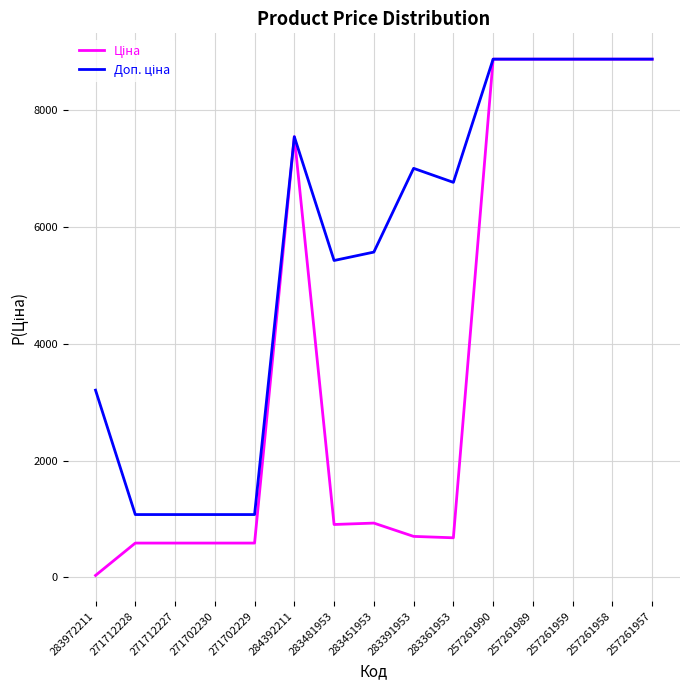

What is the difference between the highest and lowest values at 271712228?

488.5